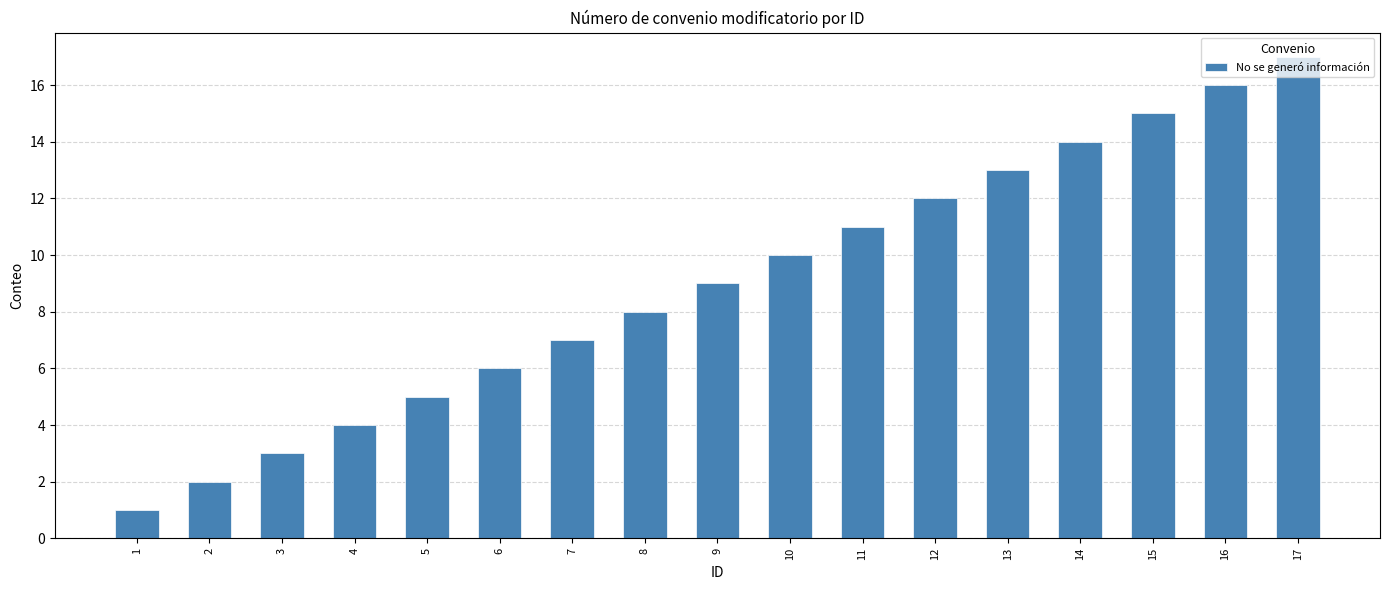

Is it true that the value at 6 is 9?

False